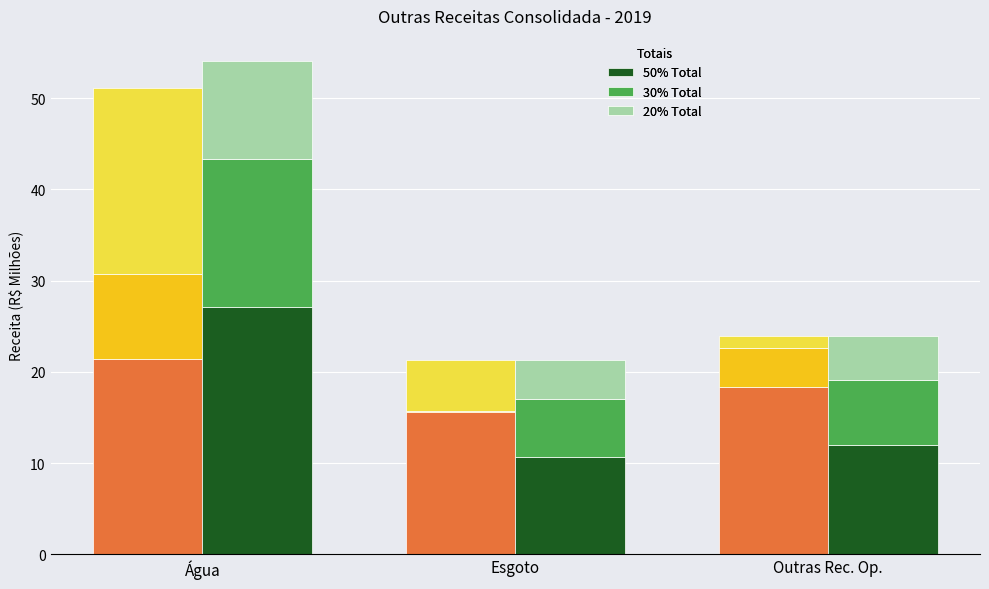

What is the total value across all series at Água?

105.2